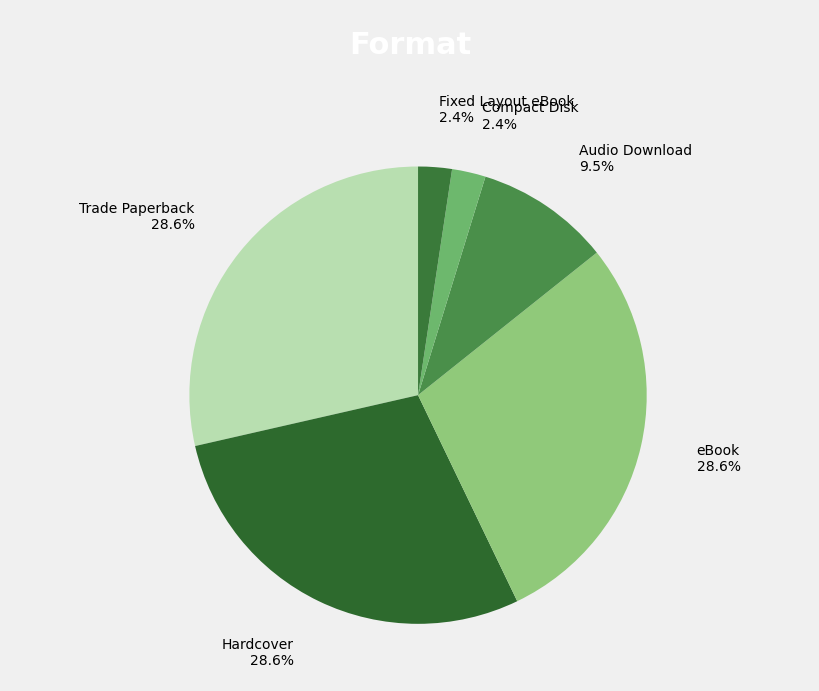

To the nearest percent, what is the combined percentage of Hardcover and Audio Download?

38%